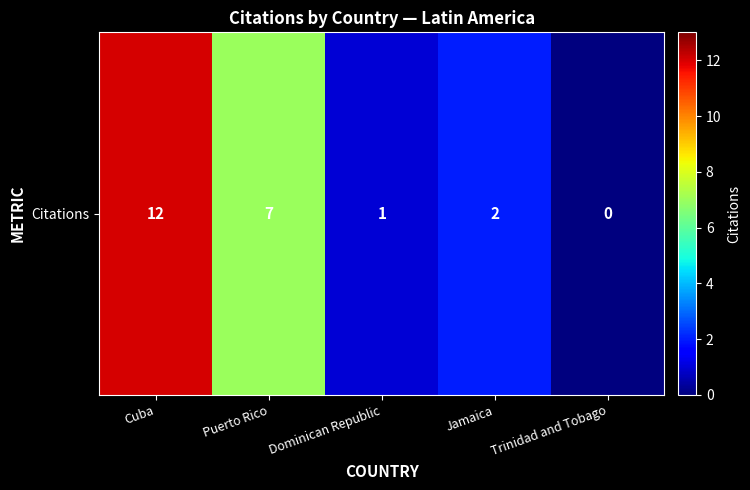

What is the difference between the values at Cuba and Jamaica?

10